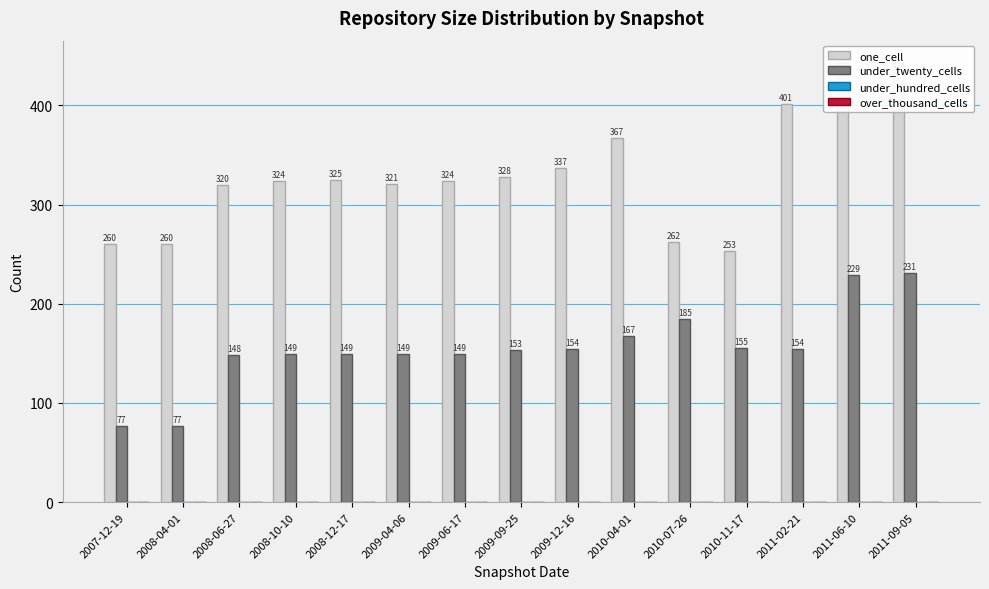

At which label does under_twenty_cells first exceed 153?

2009-12-16